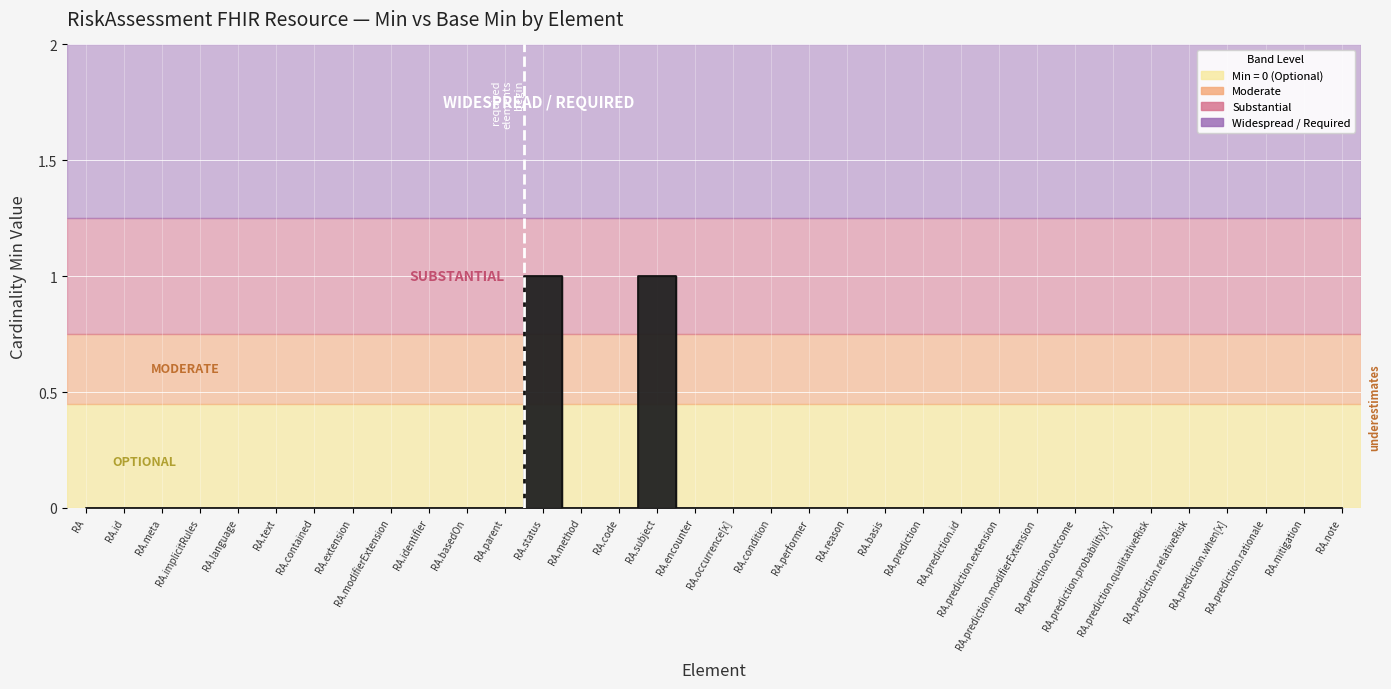

The value at RA.method is 0. True or false?

False